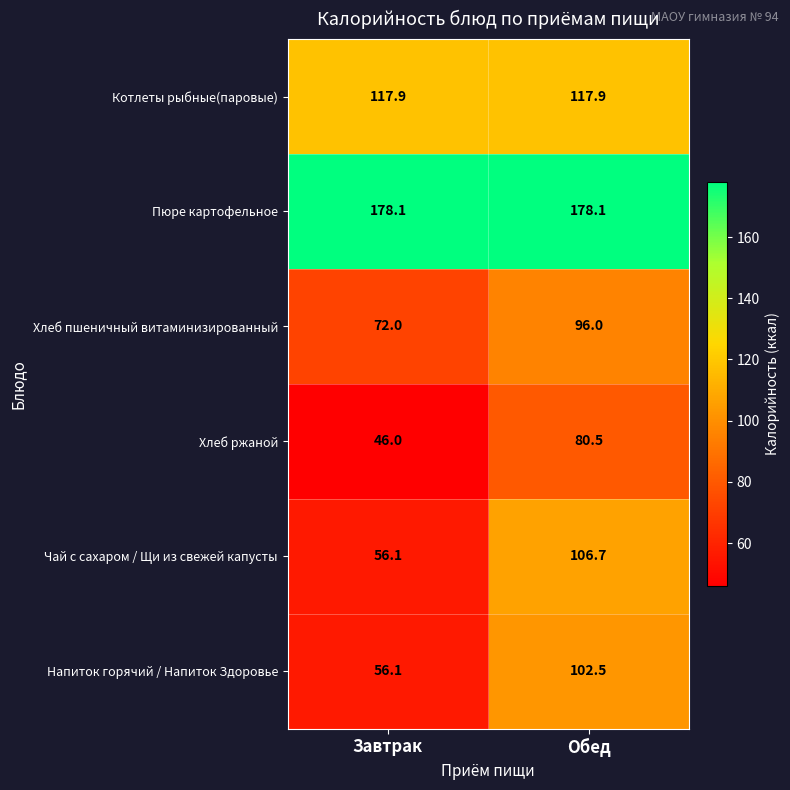

At which category is the sum across all series the highest?

Обед